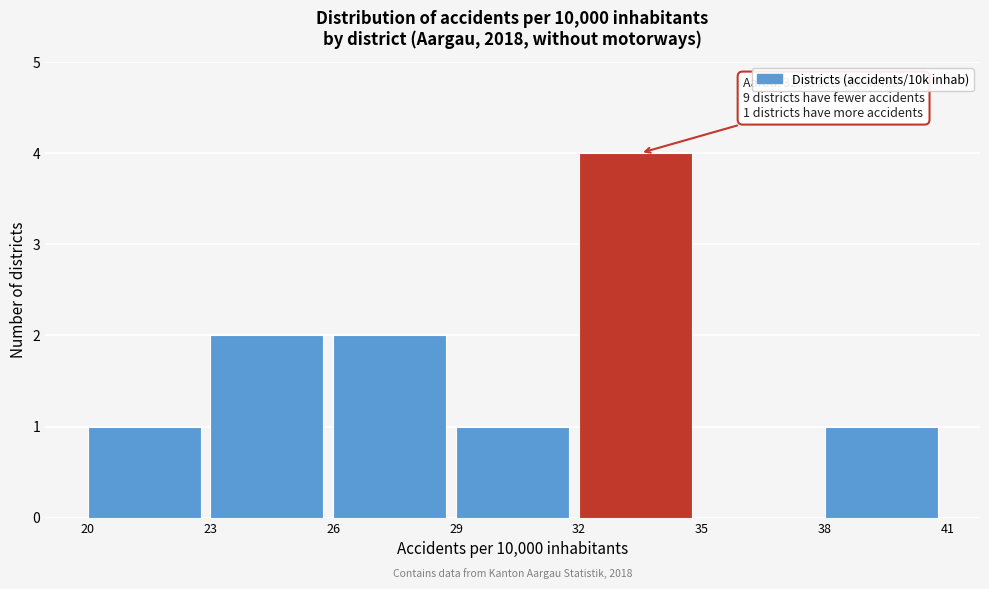

Over which range of the x-axis is the bar tallest?

32 to 35